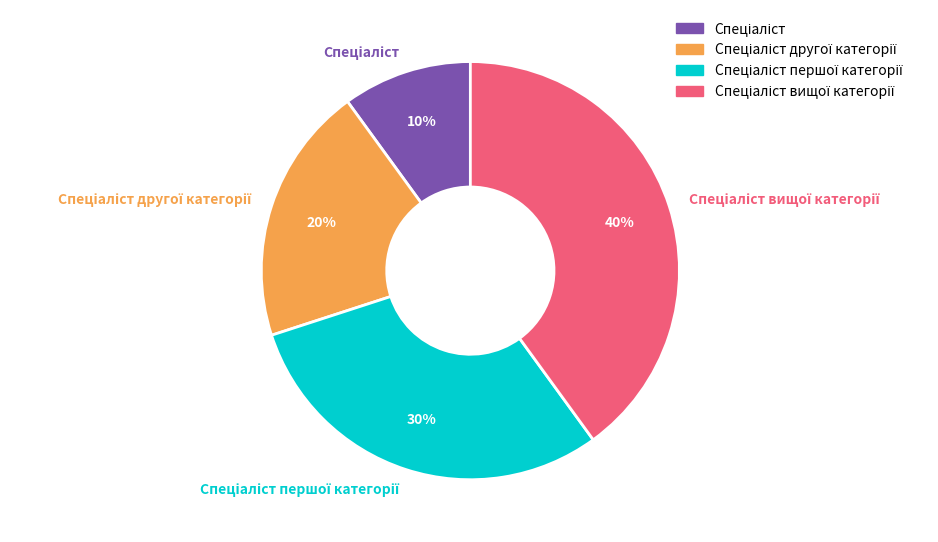

Is there any slice that represents more than half of the pie?

No